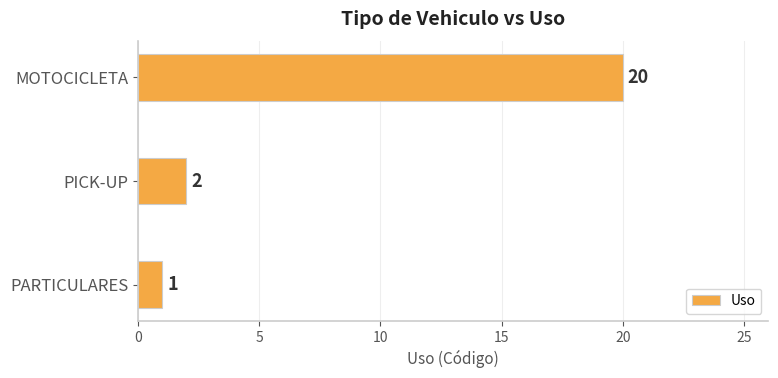

List the labels in order of value, largest first.

MOTOCICLETA, PICK-UP, PARTICULARES